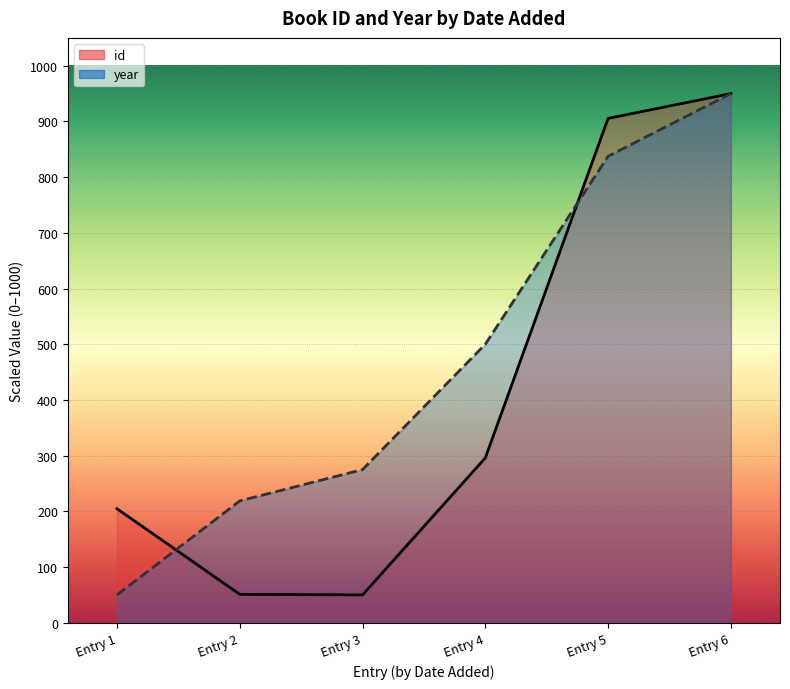

How many values in the year series are below 500?

3